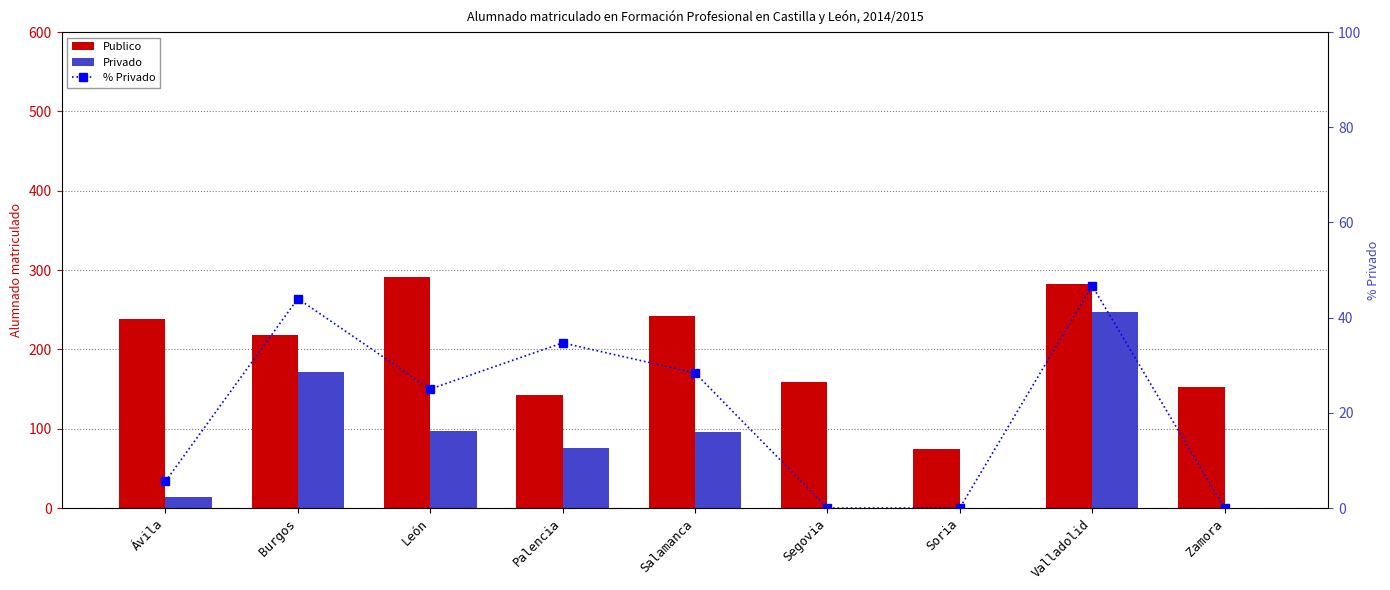

The Publico series shows 75.0 at Soria. True or false?

True